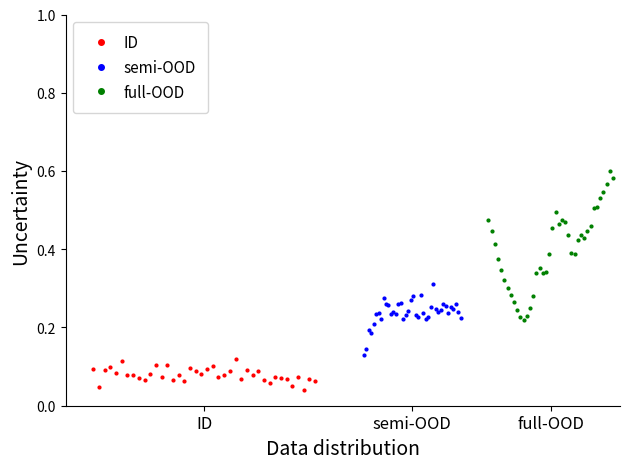

How many ID values are between 0 and 1?

40